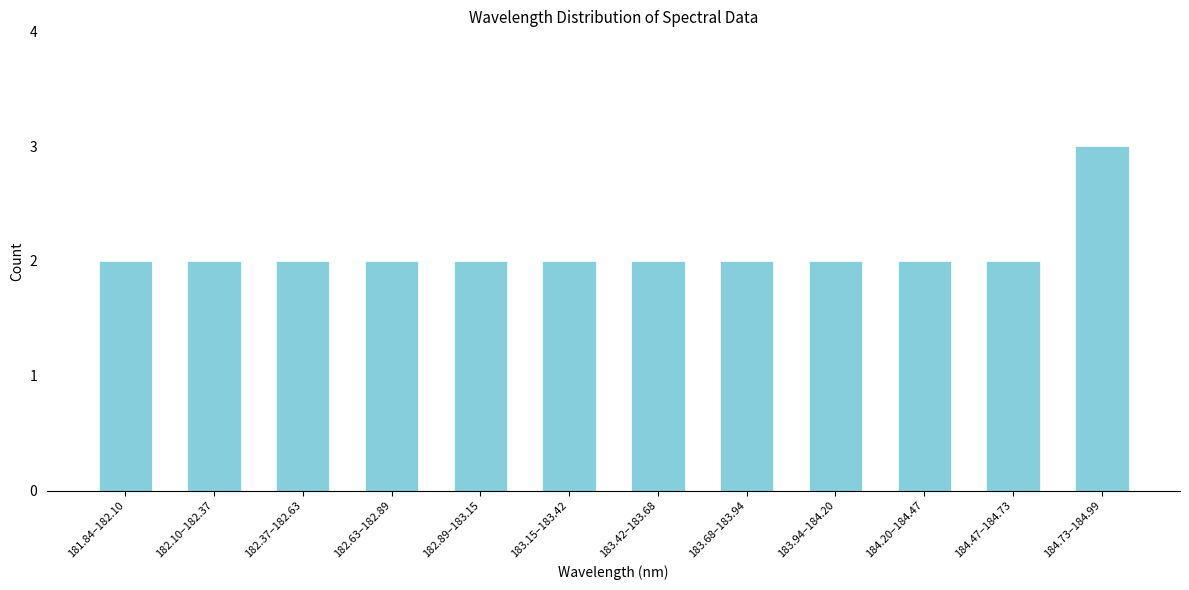

Reading right to left, what are all the values shown in this chart?

184.73–184.99=3	184.47–184.73=2	184.20–184.47=2	183.94–184.20=2	183.68–183.94=2	183.42–183.68=2	183.15–183.42=2	182.89–183.15=2	182.63–182.89=2	182.37–182.63=2	182.10–182.37=2	181.84–182.10=2